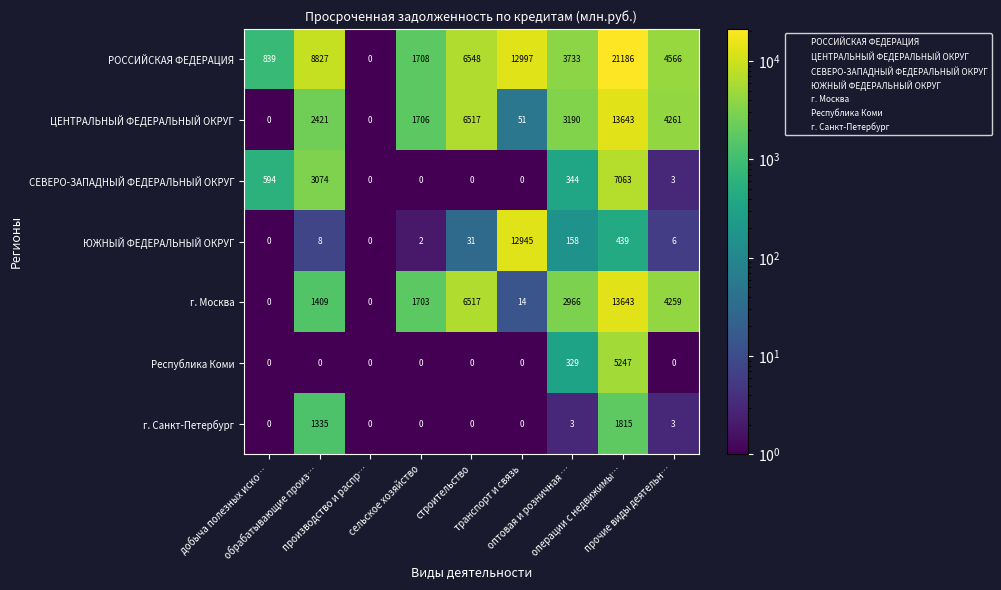

What is the average value of the г. Санкт-Петербург series?

351